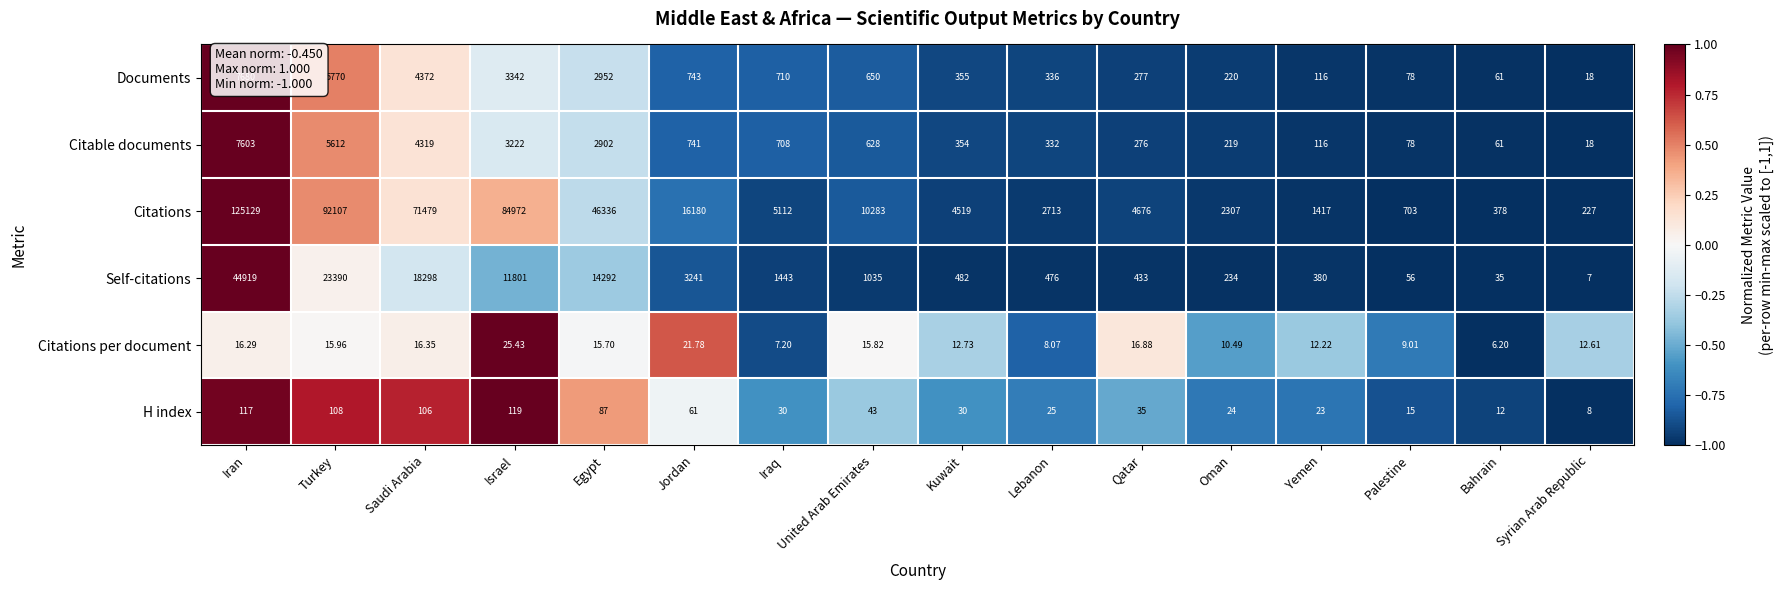

How many series are shown in this chart?

6